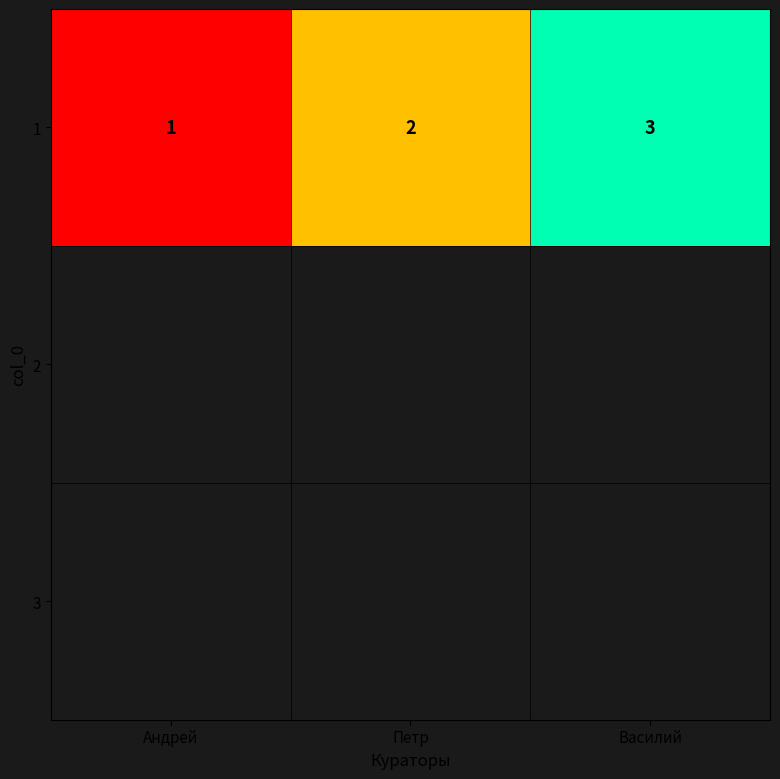

What is the sum of all values?

6